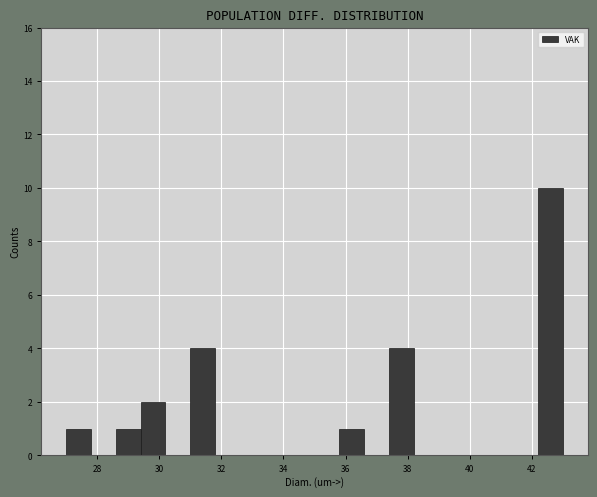

What is the height of the bar covering 27.0 to 27.8 on the x-axis? The values are not printed on the chart, so give them approximately, as read against the axis.

1